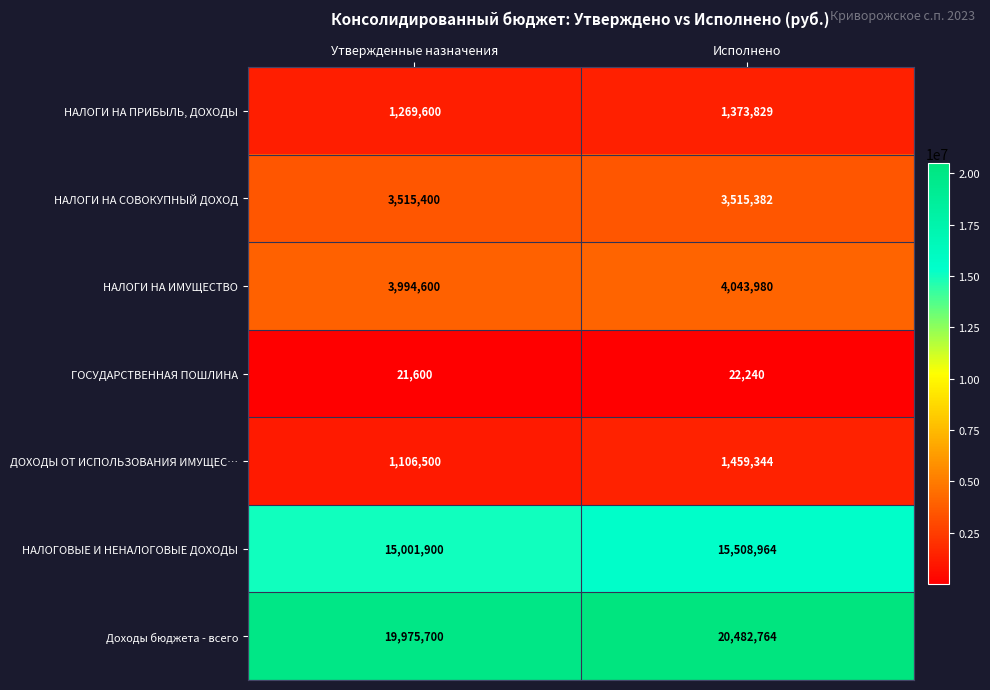

What is the spread (max minus min) of values at Утвержденные назначения?

19954100